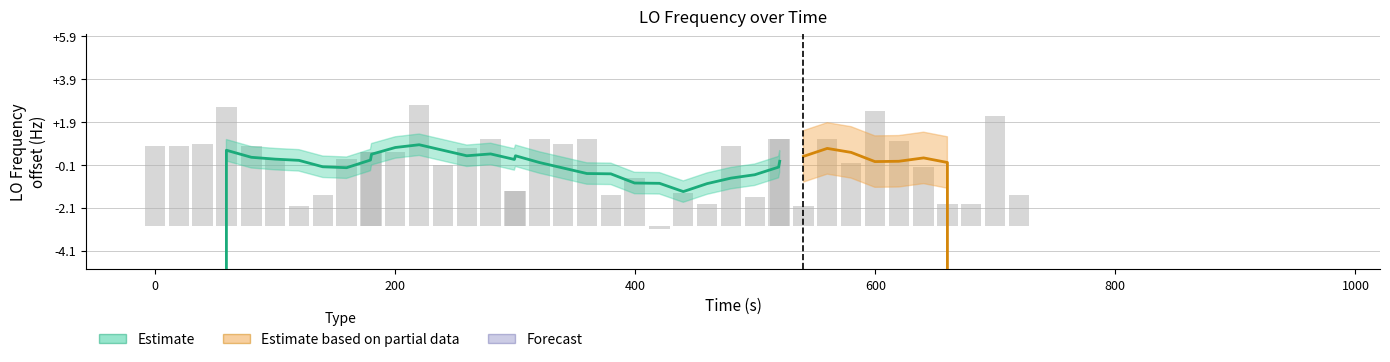

What is the difference between the maximum and second lowest values?

4.7